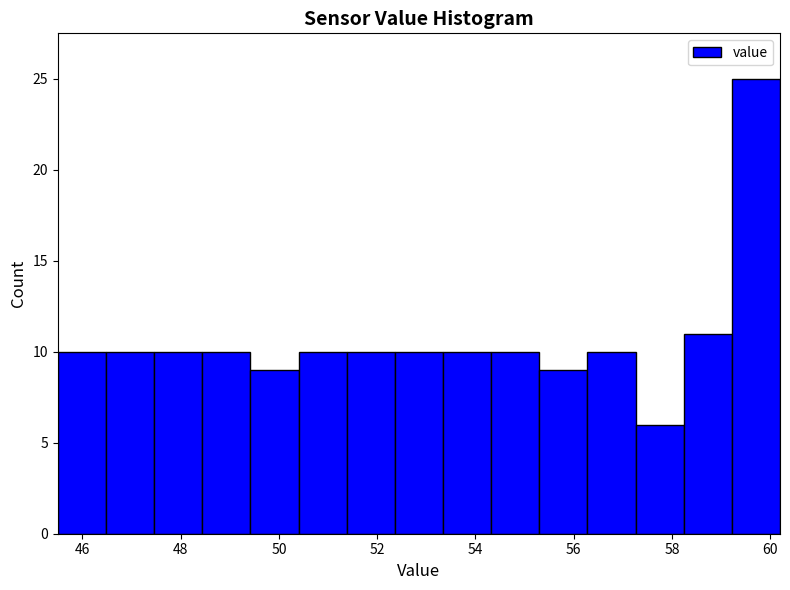

How tall is the bar that spans 58.24 to 59.22 on the x-axis? Neither the bar edges nor the heights are printed on the chart, so give them approximately, as read against the axes.

11